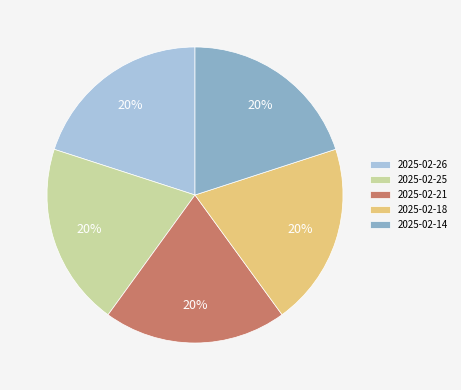

To the nearest percent, what is the combined percentage of 2025-02-21 and 2025-02-25?

40%